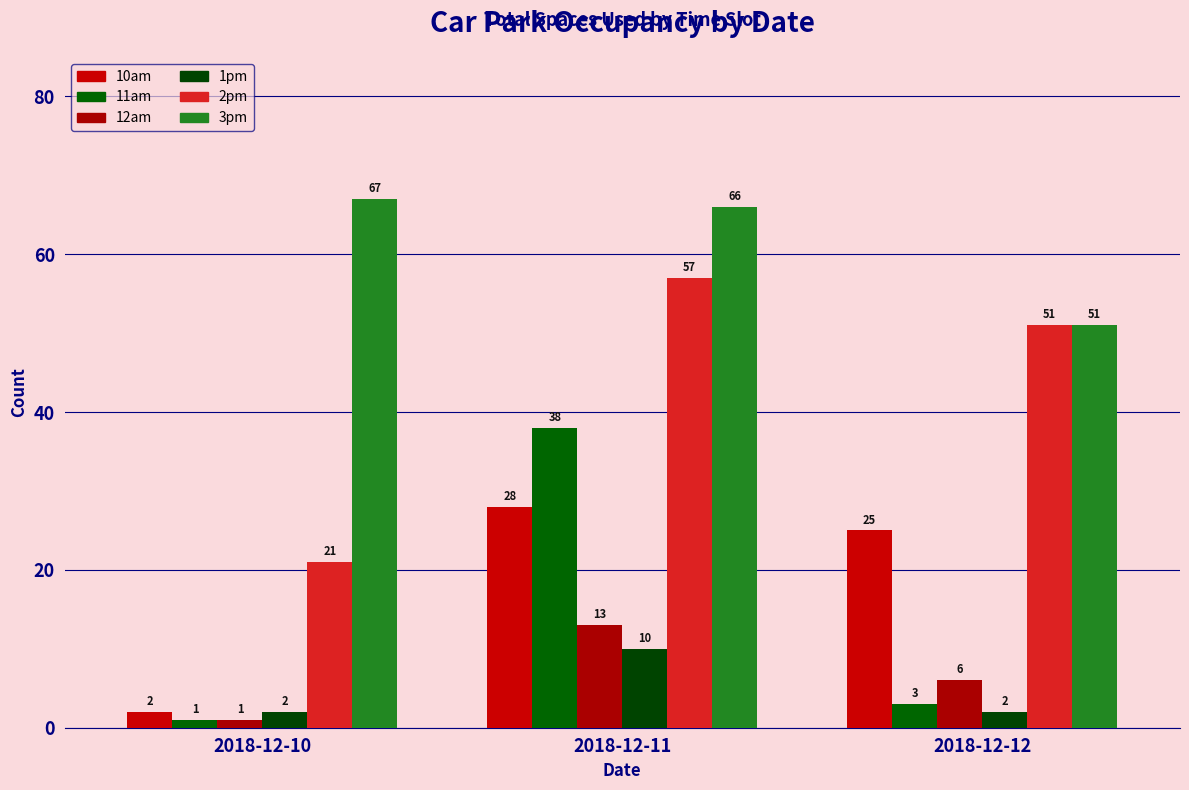

At how many categories does at least one series exceed 63?

2